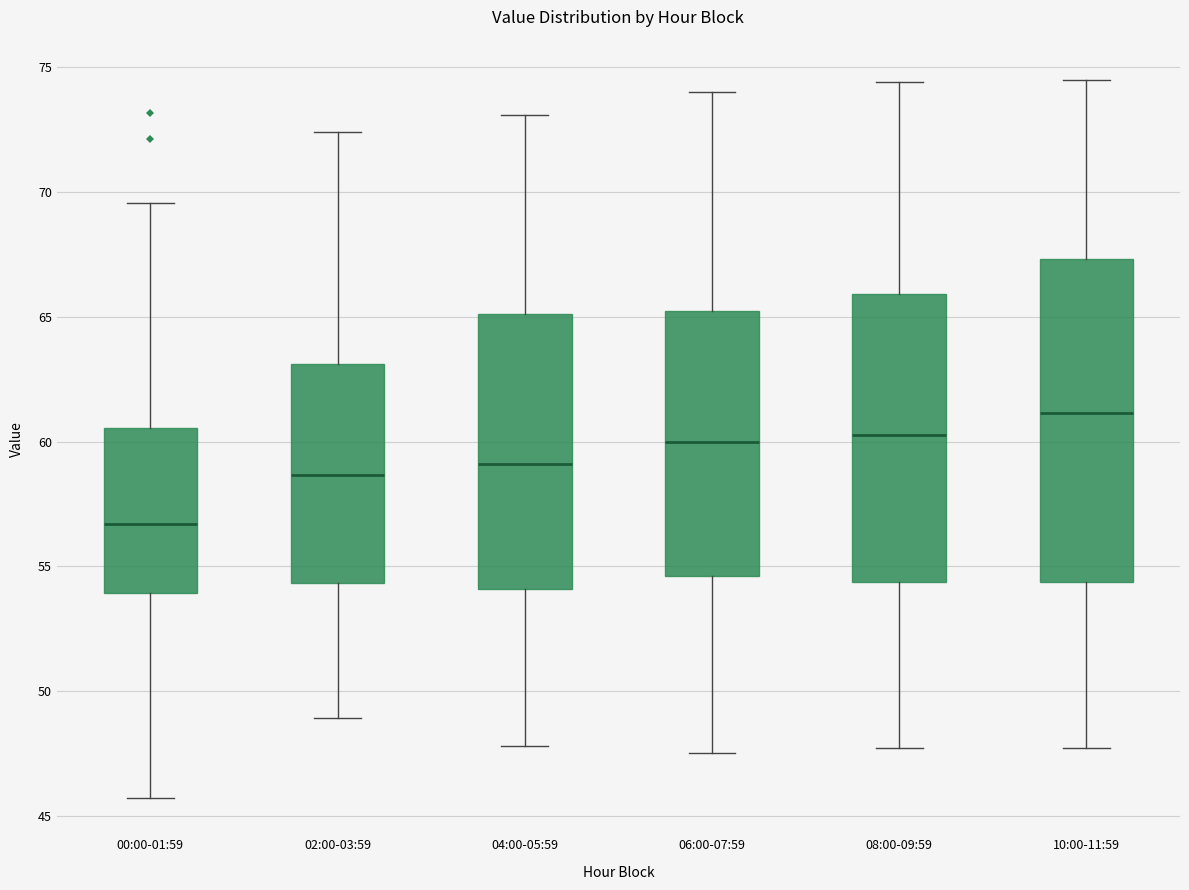

Reading left to right, read every box against the y-axis: the position of its median line, the range the box covers, and the ends of its whiskers. The values are not printed on the chart, so give them approximately, as read against the axis.

00:00-01:59: median 56.5, box 54.0 to 60.5, whiskers 45.5 to 69.5
02:00-03:59: median 58.5, box 54.5 to 63.0, whiskers 49.0 to 72.5
04:00-05:59: median 59.0, box 54.0 to 65.0, whiskers 48.0 to 73.0
06:00-07:59: median 60.0, box 54.5 to 65.5, whiskers 47.5 to 74.0
08:00-09:59: median 60.5, box 54.5 to 66.0, whiskers 47.5 to 74.5
10:00-11:59: median 61.0, box 54.5 to 67.5, whiskers 47.5 to 74.5